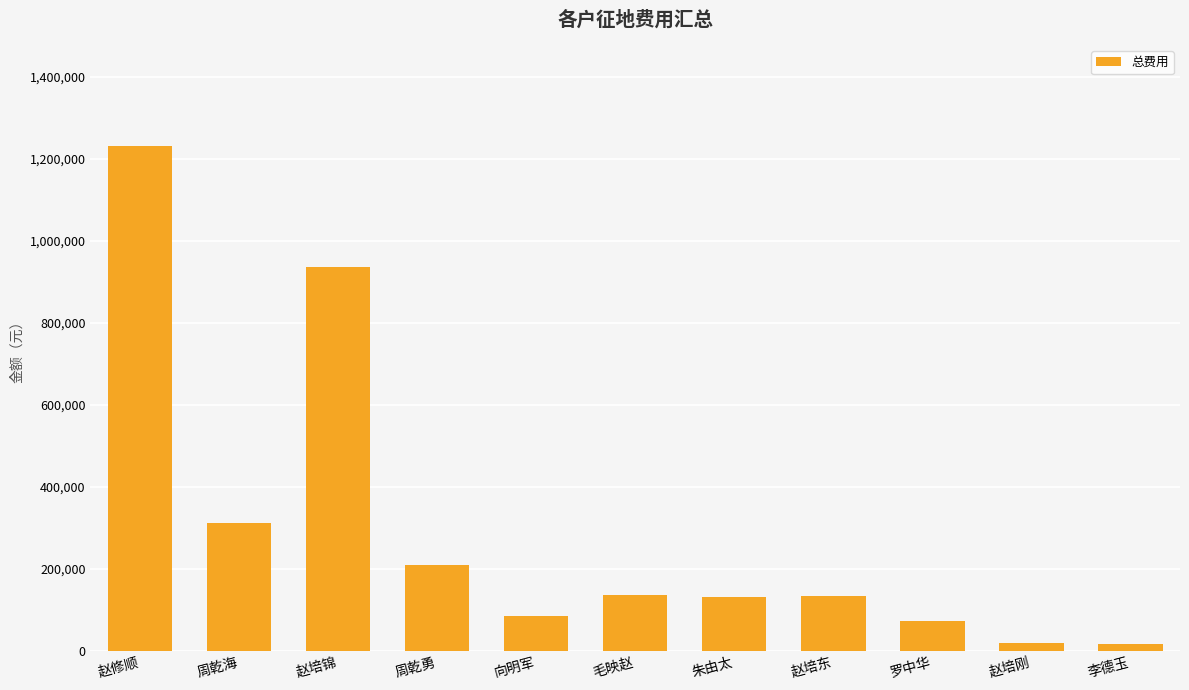

What is the approximate value at 朱由太?

131626.7